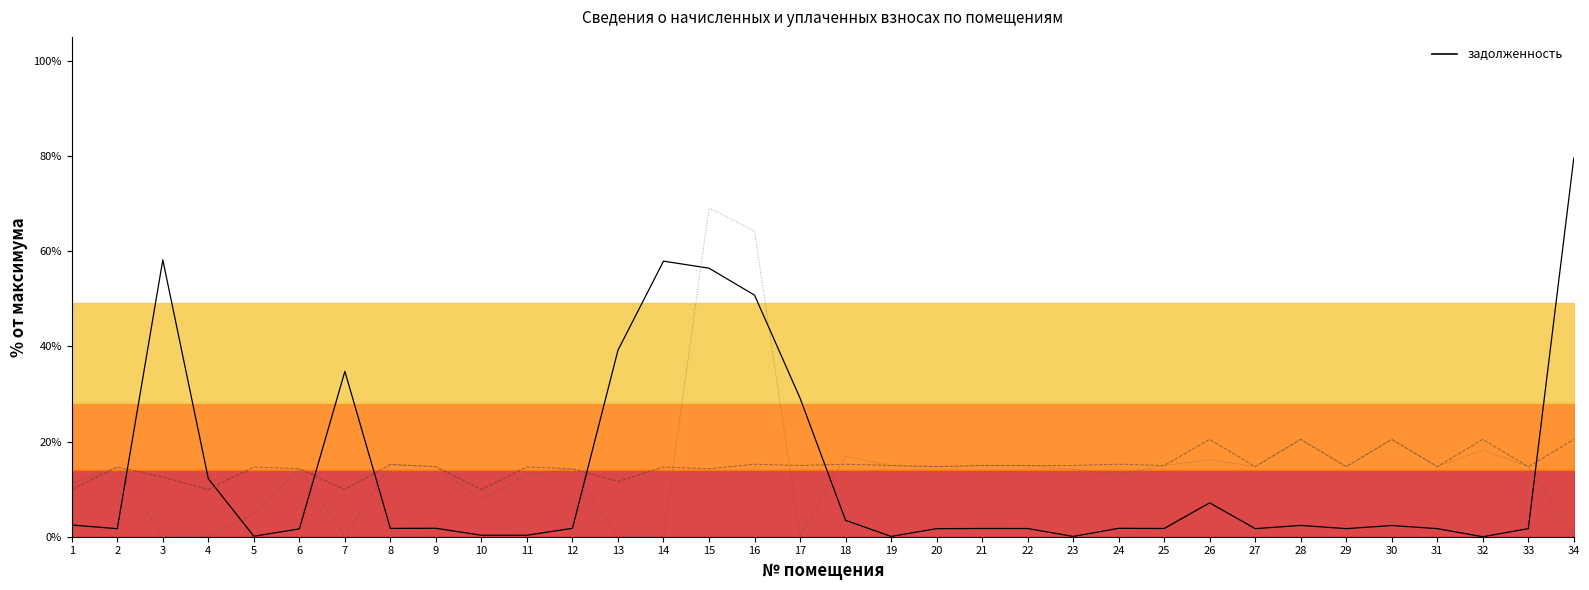

How many lines are shown in the chart?

3